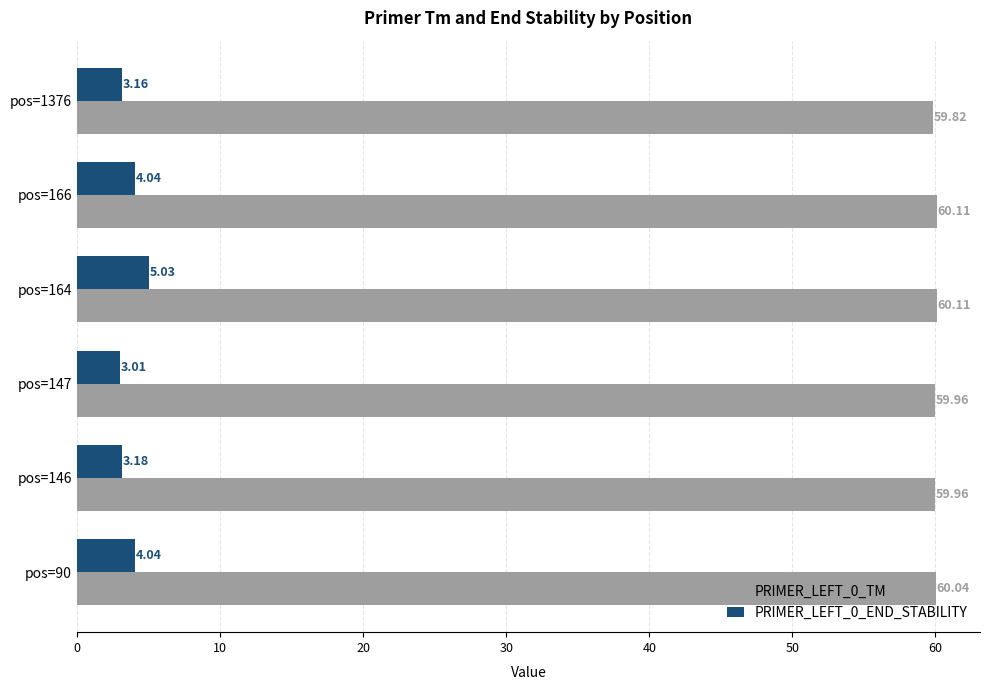

List the series in order of their peak value, lowest first.

PRIMER_LEFT_0_END_STABILITY, PRIMER_LEFT_0_TM